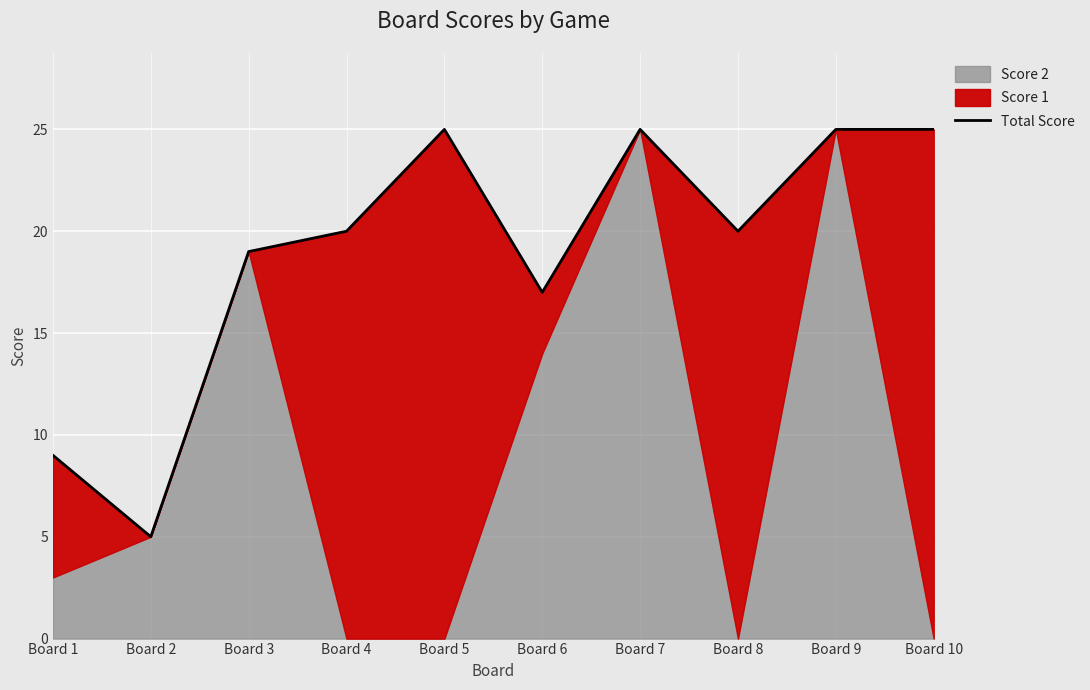

Rank the categories by value from lowest to highest.

Board 2, Board 1, Board 6, Board 3, Board 4, Board 8, Board 5, Board 7, Board 9, Board 10